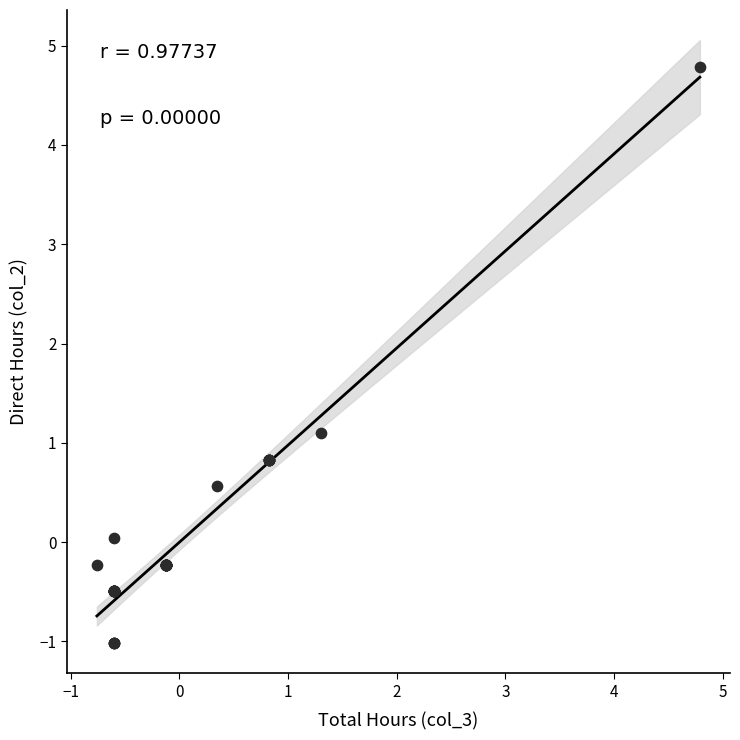

What Y value in the scatter plot is closest to 1?

1.1